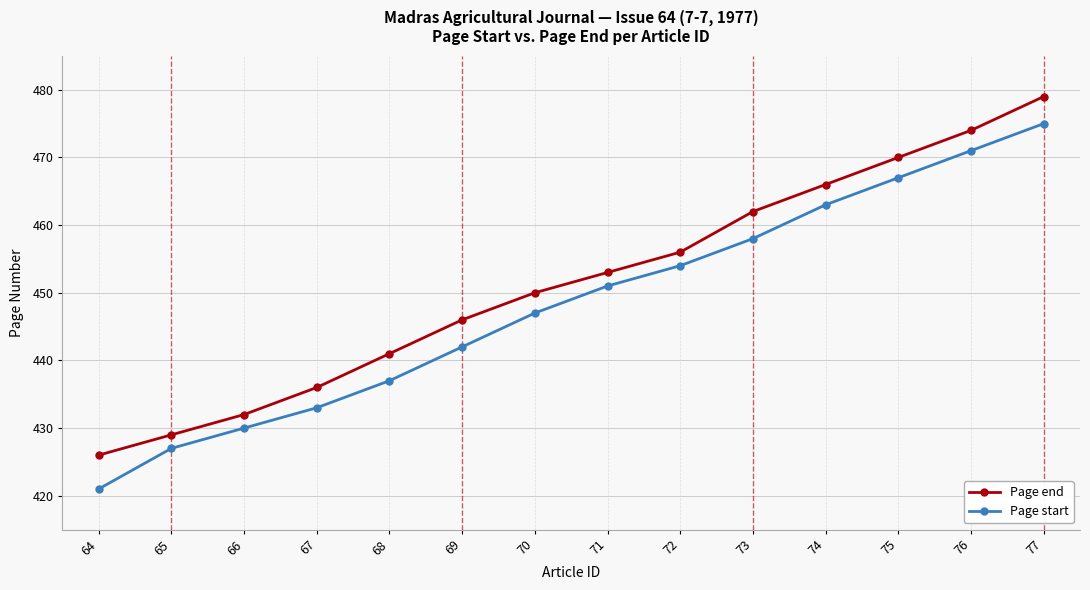

Is this an area chart (filled region under the line)?

No